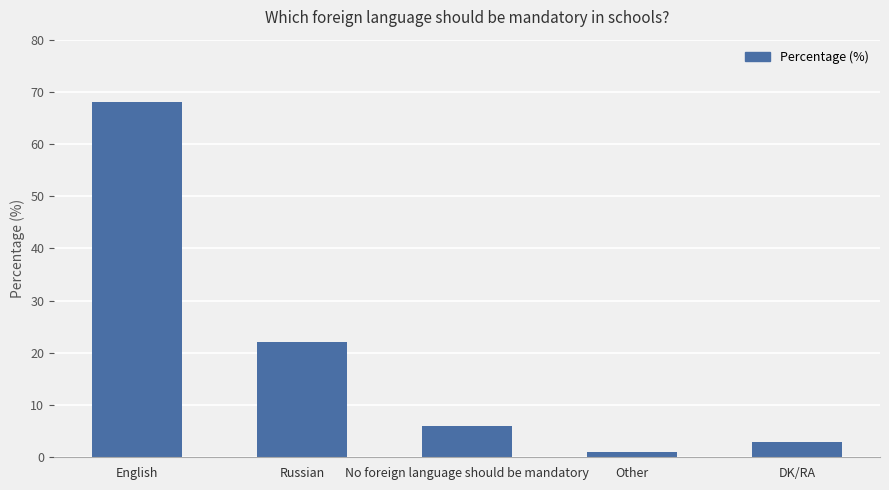

Rank the categories by value from lowest to highest.

Other, DK/RA, No foreign language should be mandatory, Russian, English